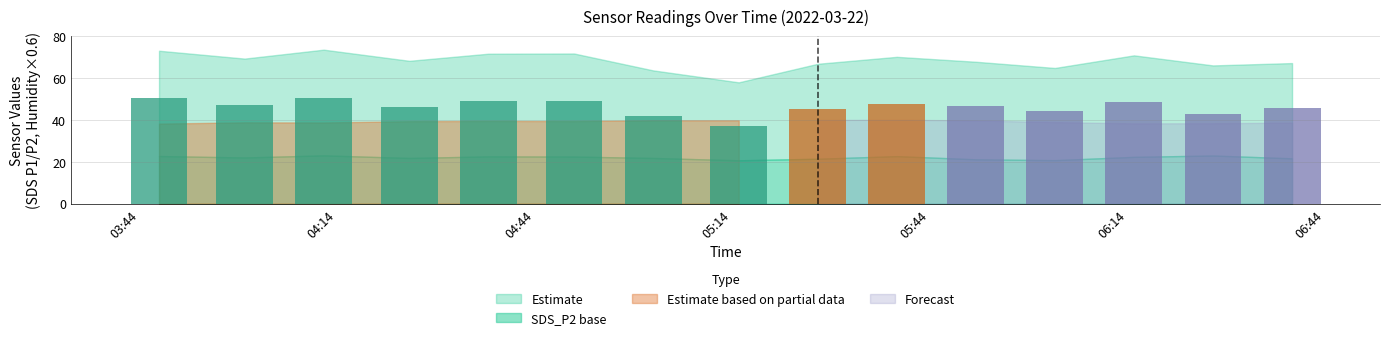

Is it true that SDS_P2 equals 20.7 at 2022/03/22 05:15?

True